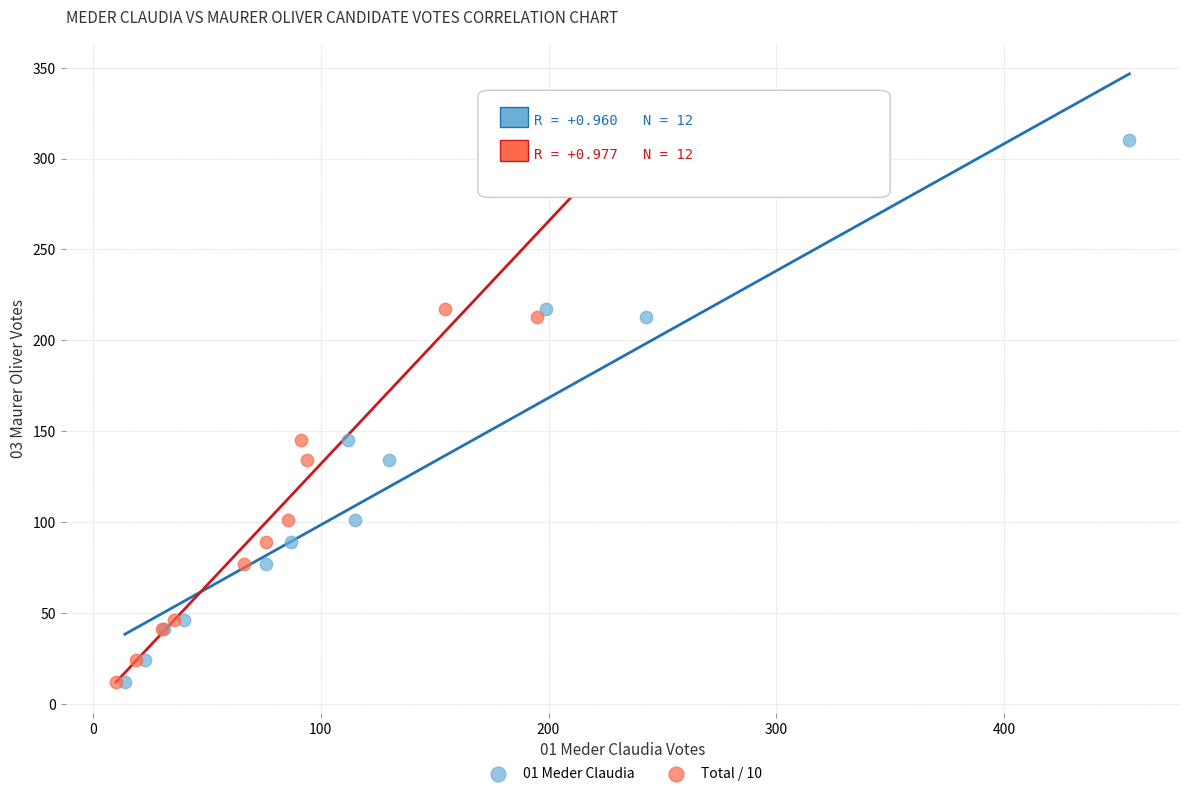

What are all the series names shown in the legend?

01 Meder Claudia, Total / 10